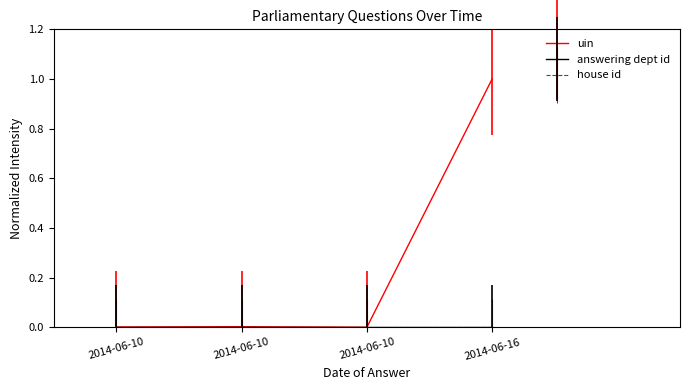

How many lines are shown in the chart?

3